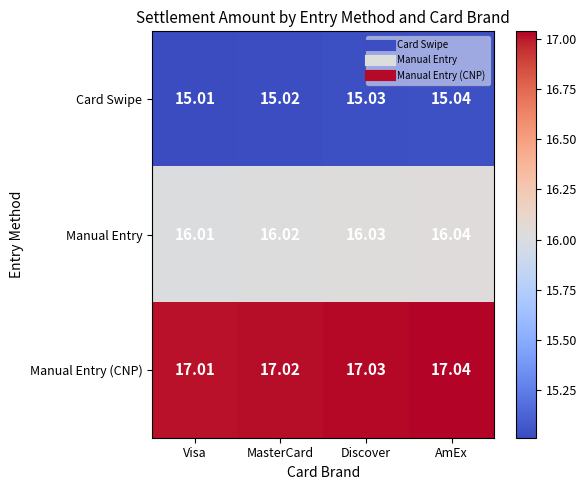

At which category is the sum across all series the highest?

AmEx